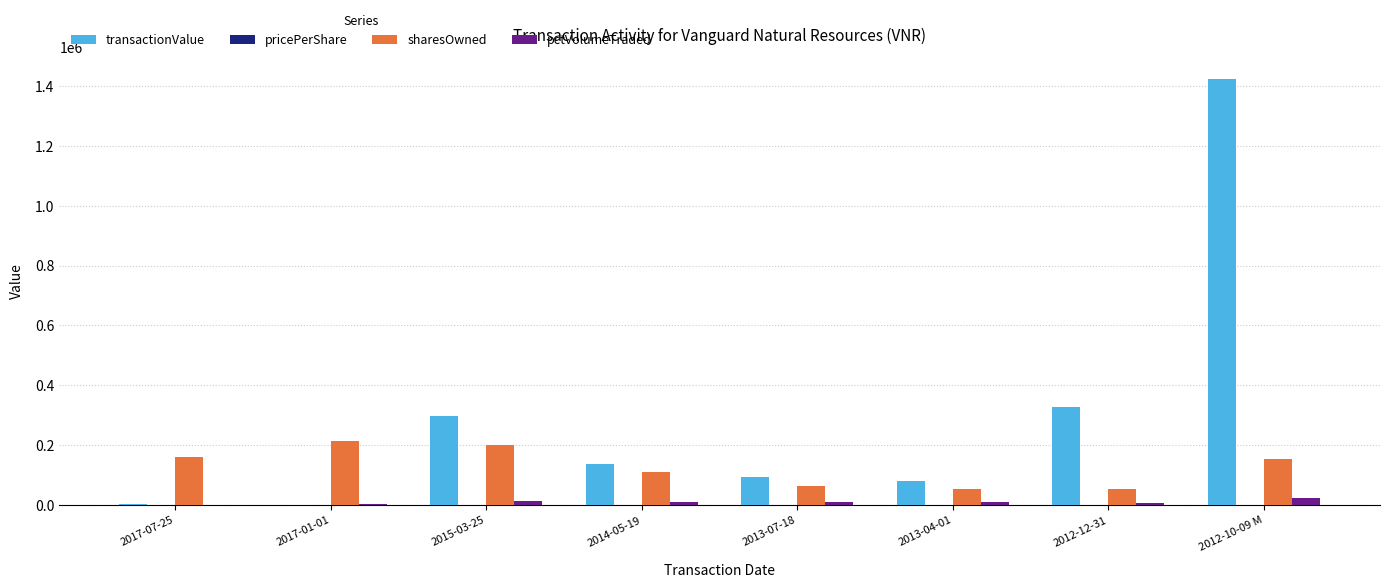

What is the maximum value shown in the chart?

1425000.0